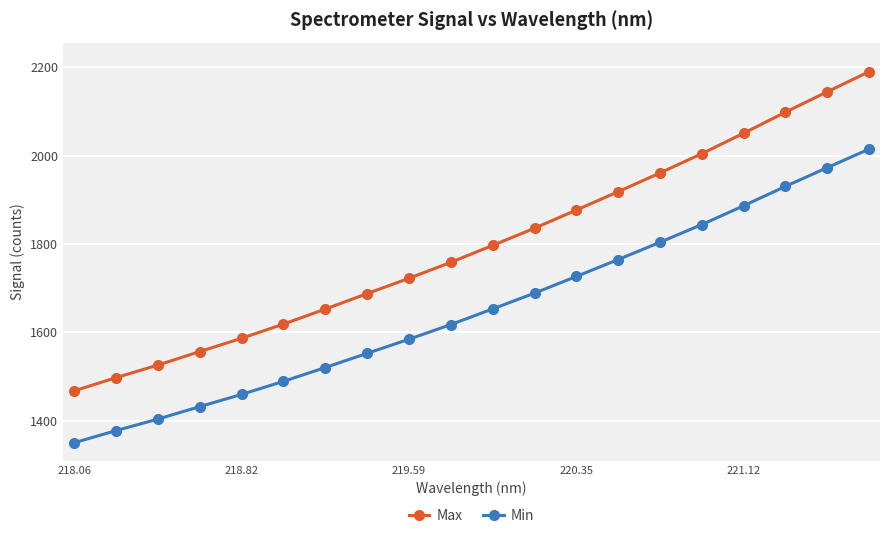

True or false: Min and Max intersect in this chart.

False